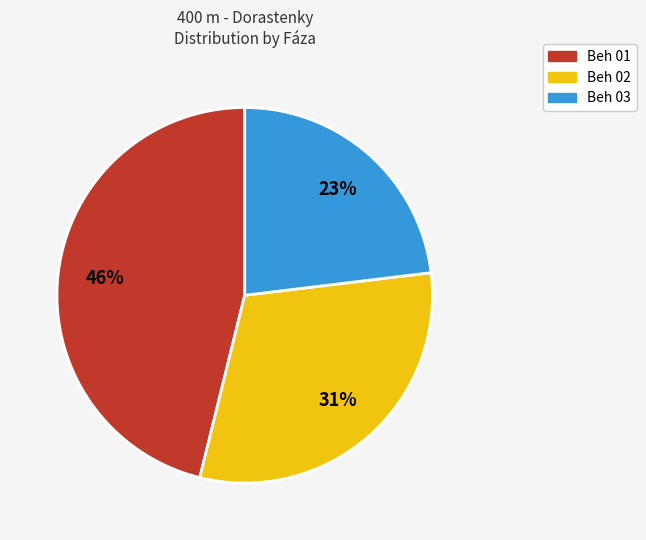

The Beh 03 slice represents 35% of the pie. True or false?

False